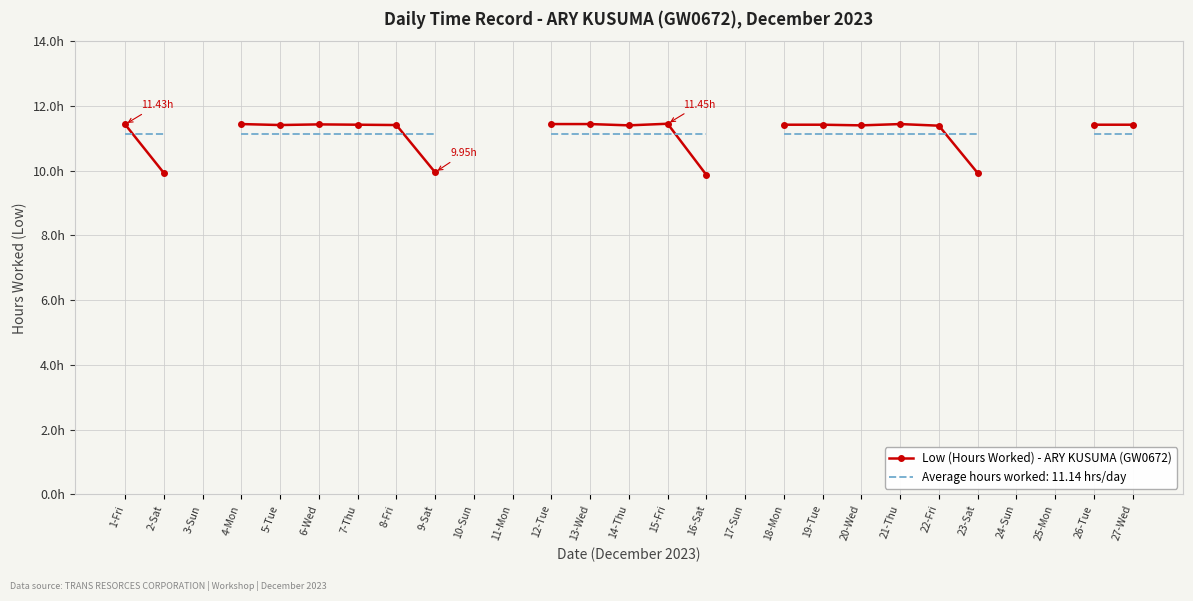

What is the minimum value shown in the chart?

9.9